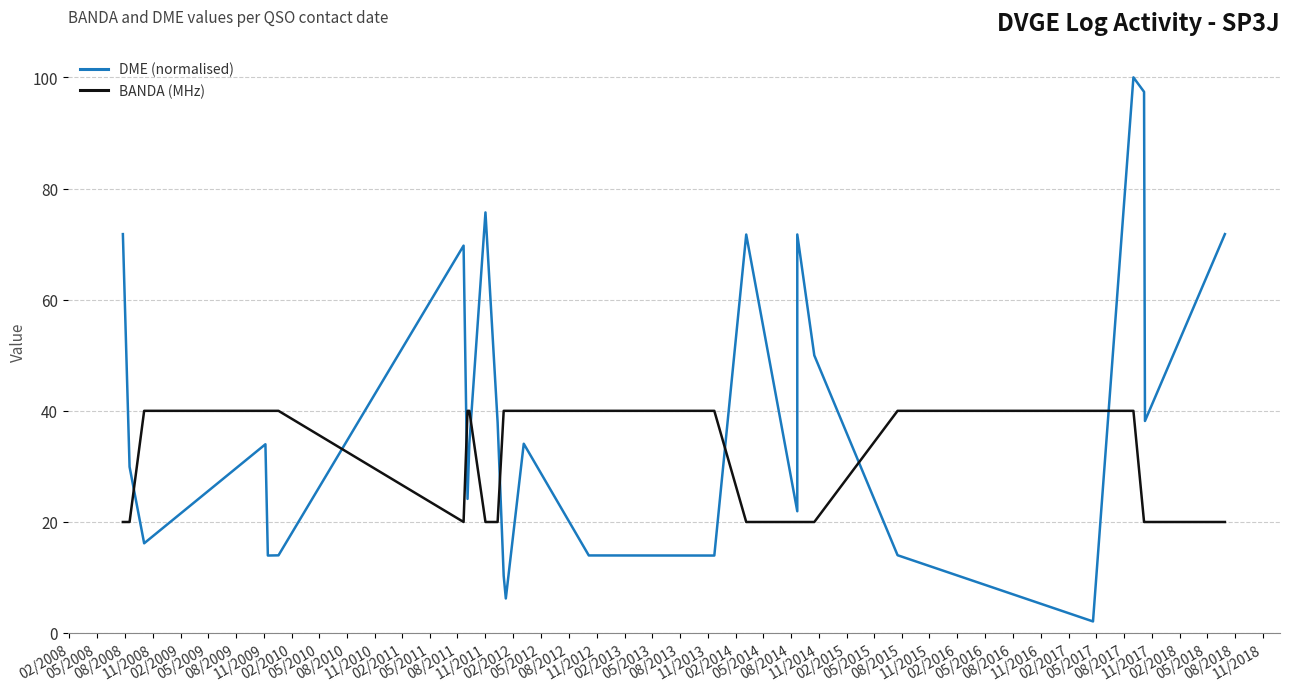

How many lines are shown in the chart?

2